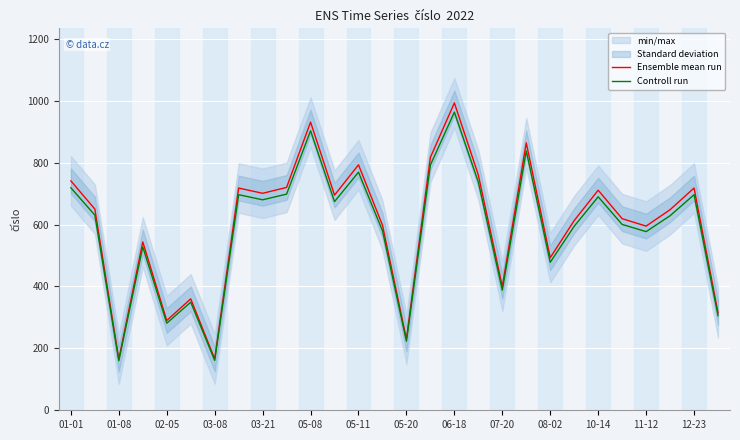

Which series has the widest spread of values?

Ensemble mean run